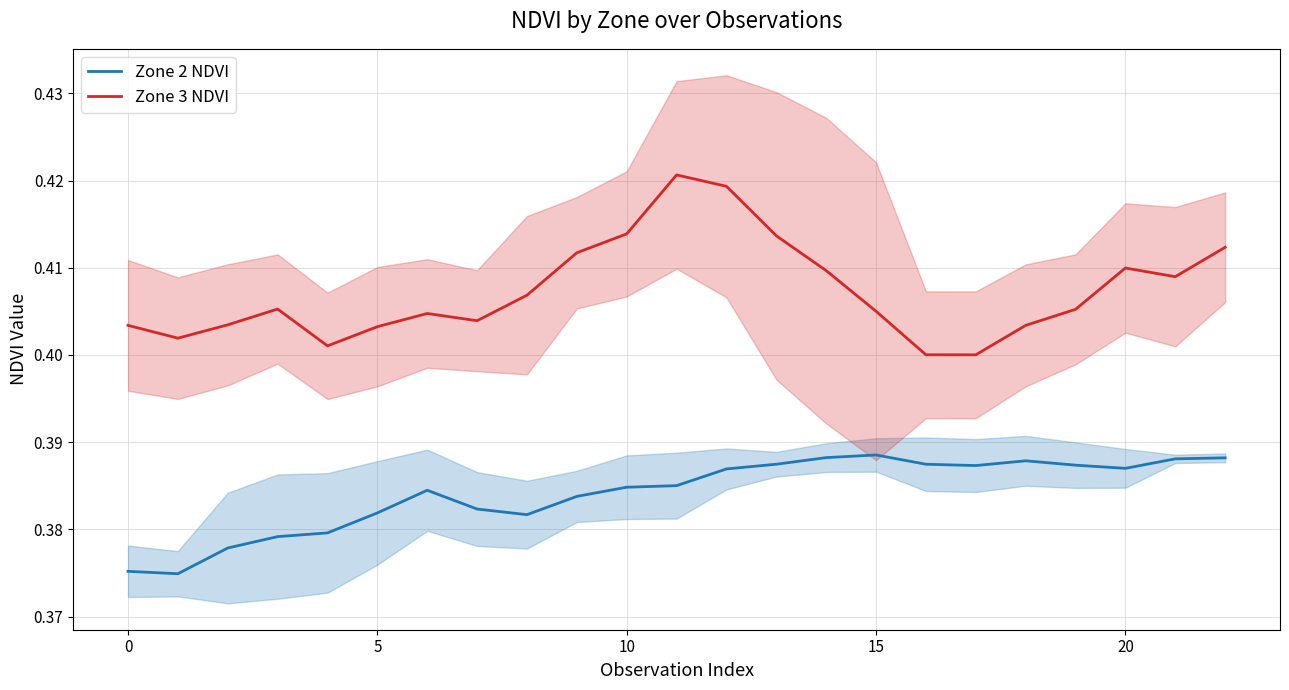

The value of Zone 2 NDVI at 18 is 0.4. True or false?

True